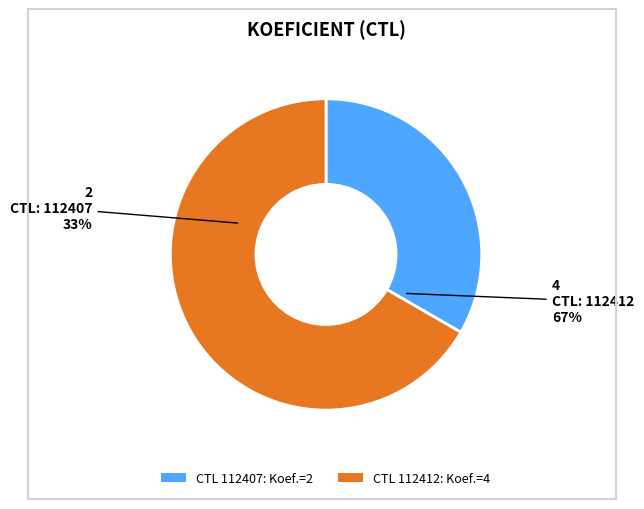

To the nearest percent, what percentage of the pie is 112407?

33%